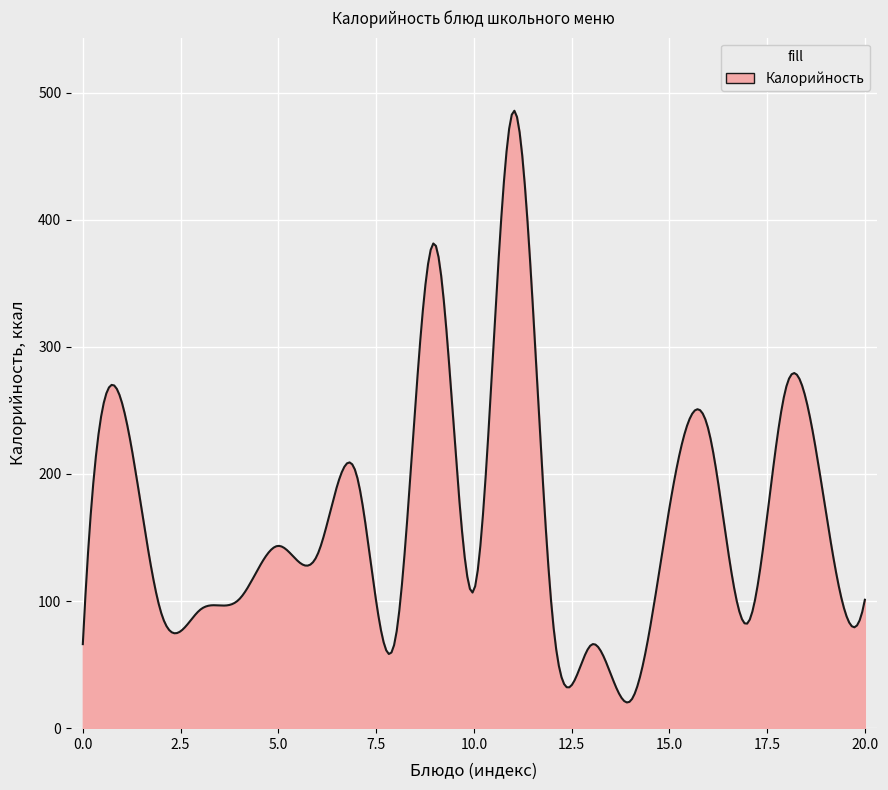

How many lines are shown in the chart?

1